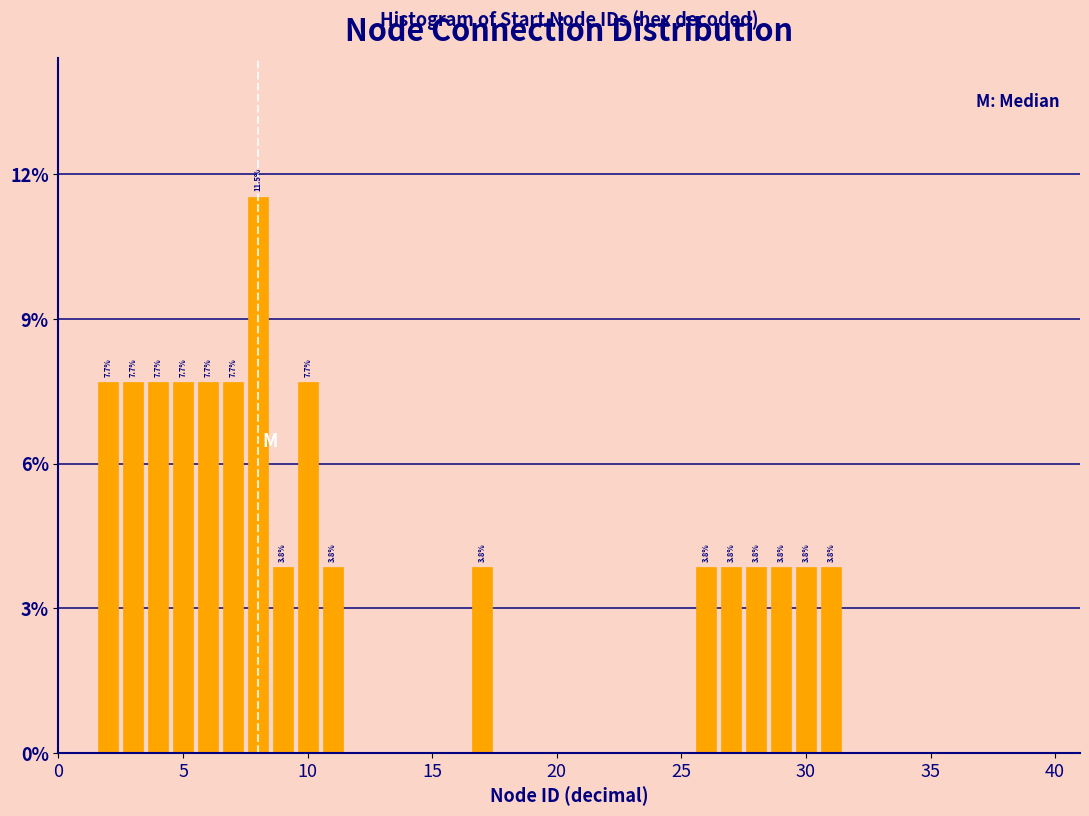

Around what value on the x-axis is the tallest bar? Give the approximate position of its centre, as read against the axis.

8.0